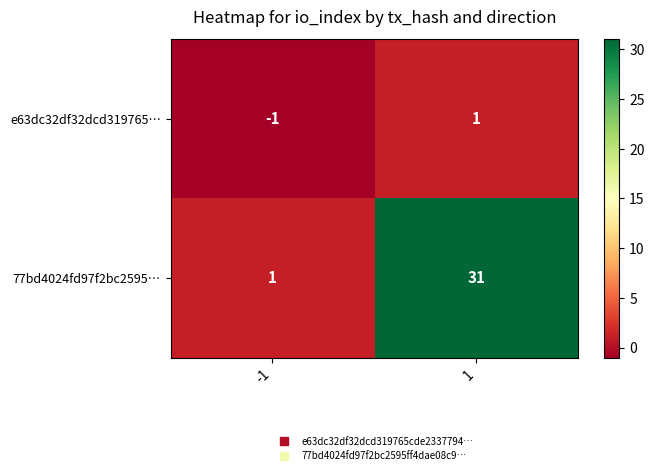

Reading left to right, what are all the values shown in this chart?

e63dc32df32dcd319765…: -1	1
77bd4024fd97f2bc2595…: 1	31